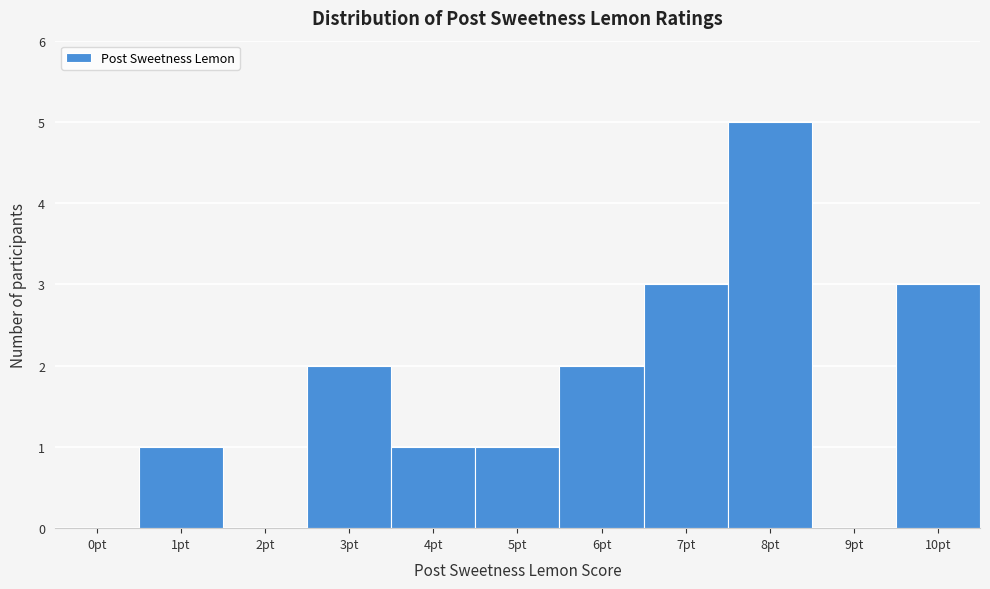

Reading left to right, what are all the values shown in this chart?

0pt=0	1pt=1	2pt=0	3pt=2	4pt=1	5pt=1	6pt=2	7pt=3	8pt=5	9pt=0	10pt=3